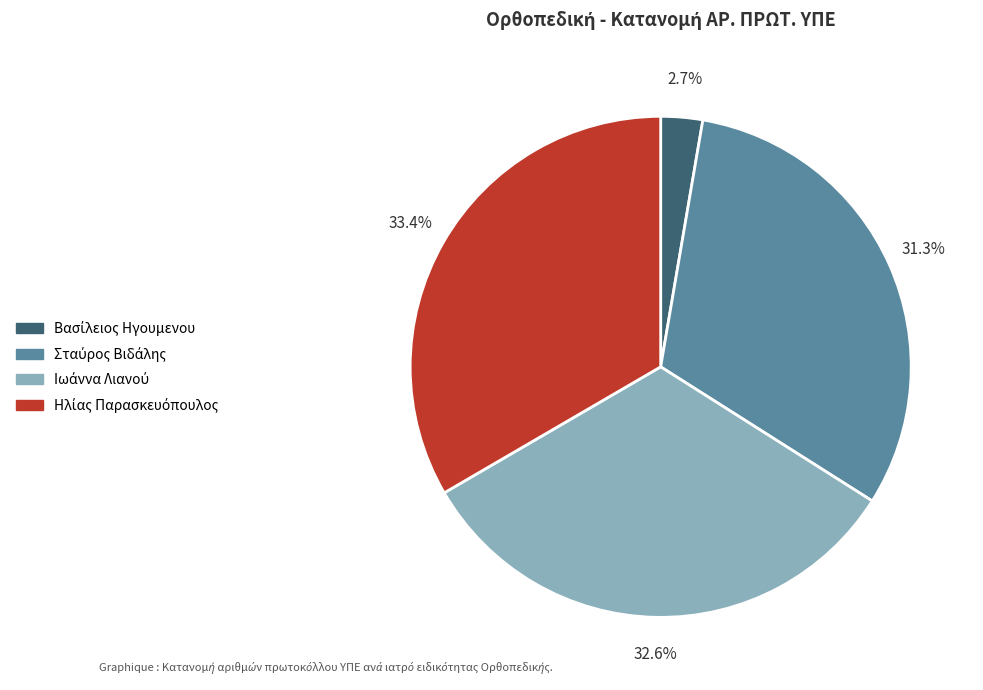

Is there a majority slice in this chart?

No